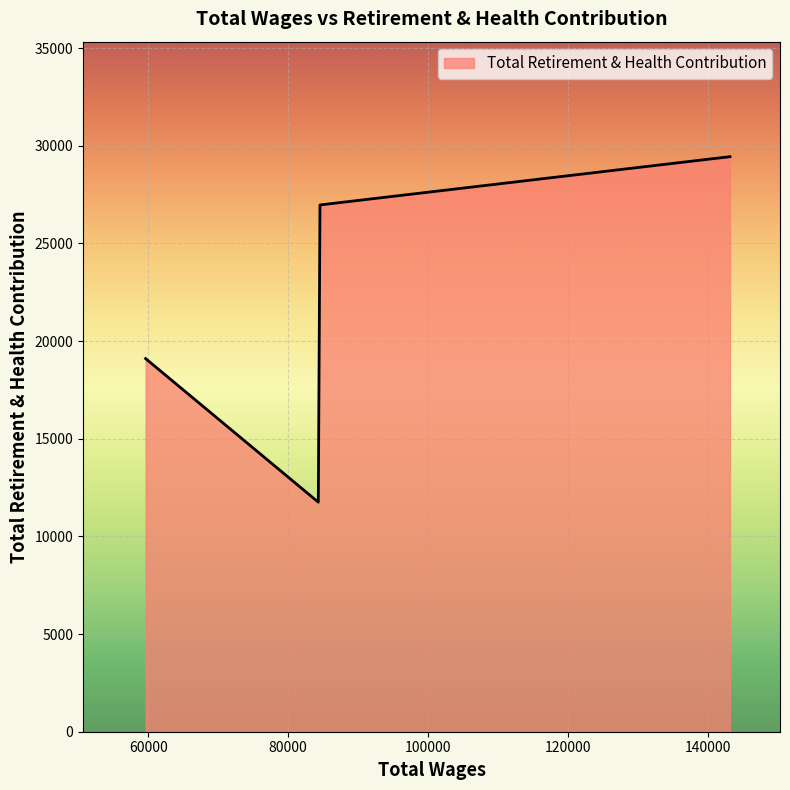

How many categories are shown in the chart?

4